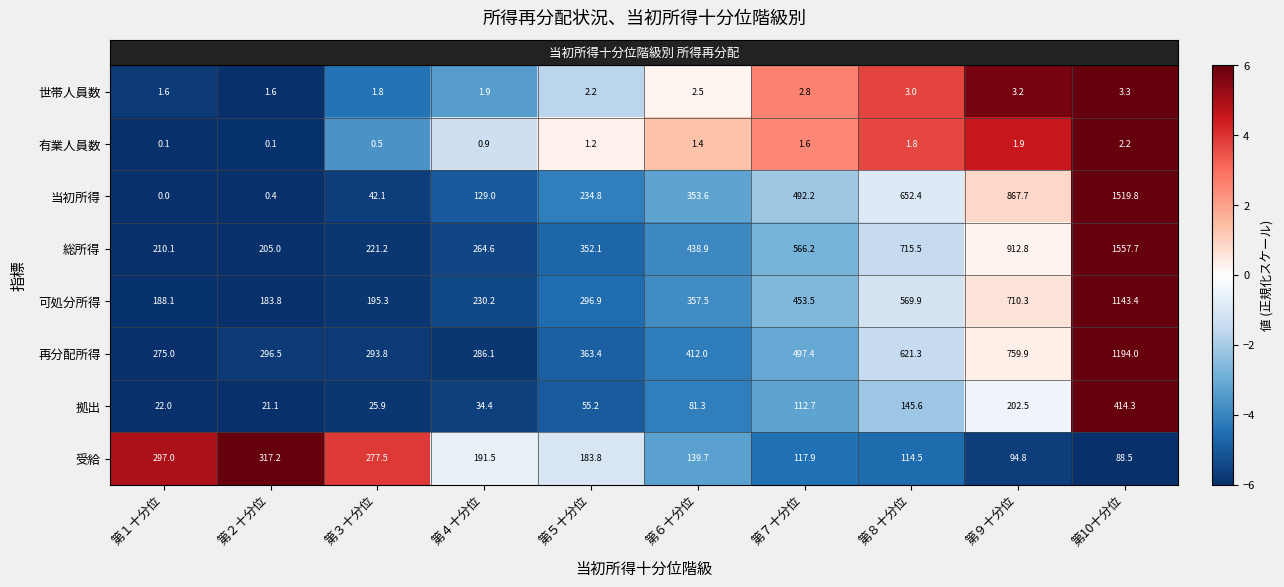

At which category is the sum across all series the highest?

第10十分位